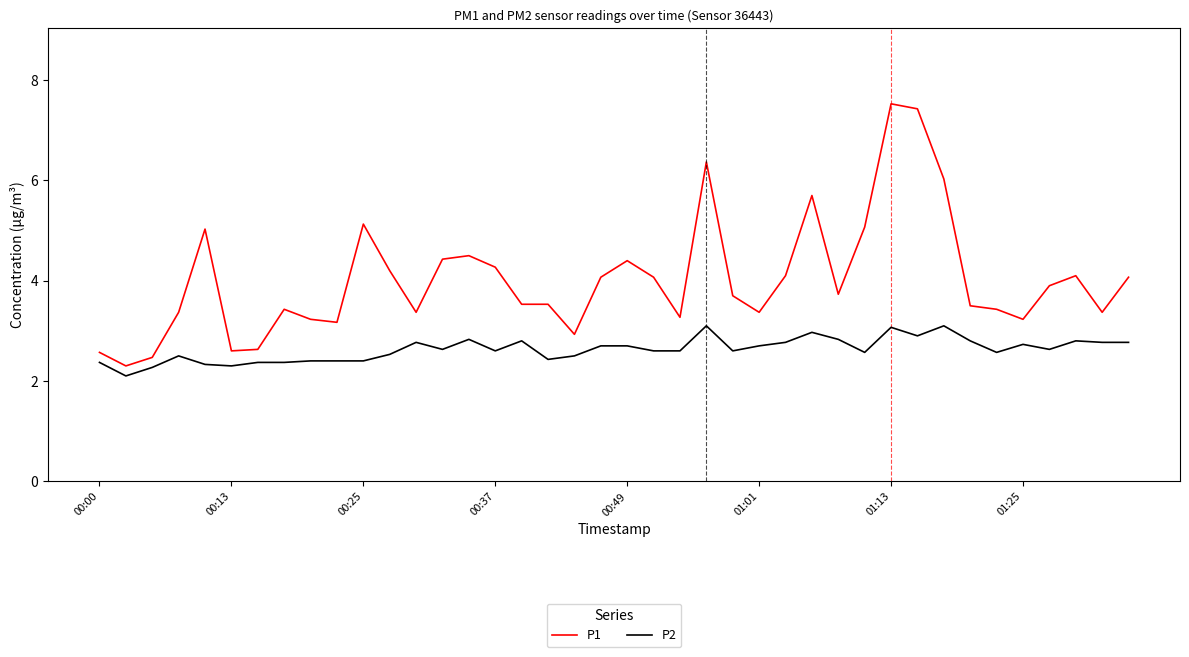

What is the lowest value of the P1 series?

2.3